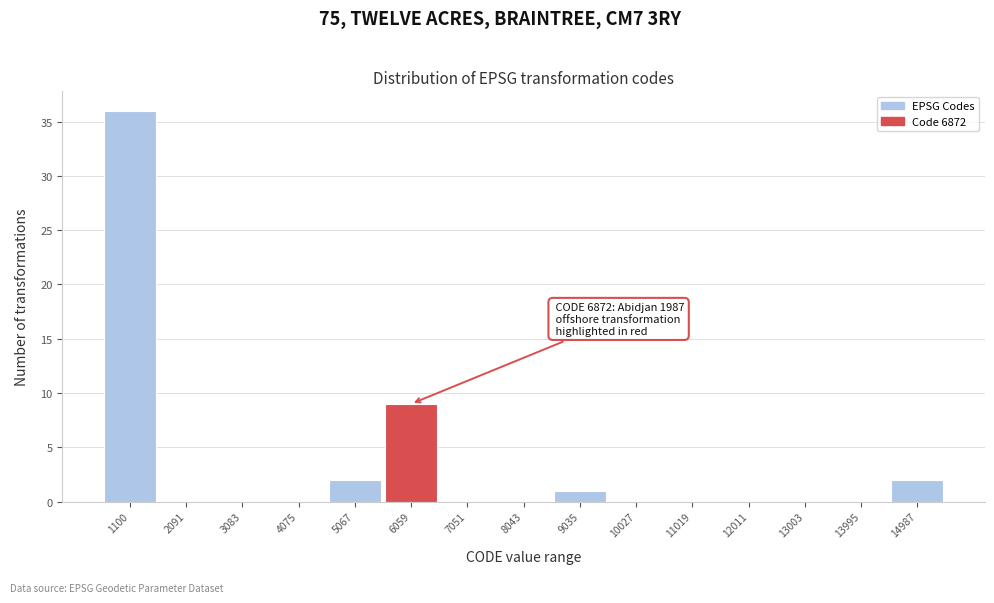

Reading left to right, list all the values displayed in this chart.

1100=36	2091=0	3083=0	4075=0	5067=2	6059=9	7051=0	8043=0	9035=1	10027=0	11019=0	12011=0	13003=0	13995=0	14987=2